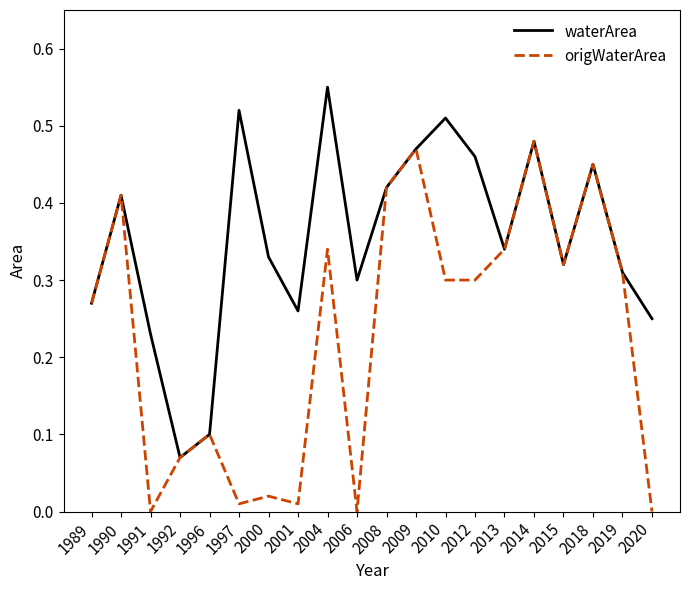

Which series has the largest total across all categories?

waterArea